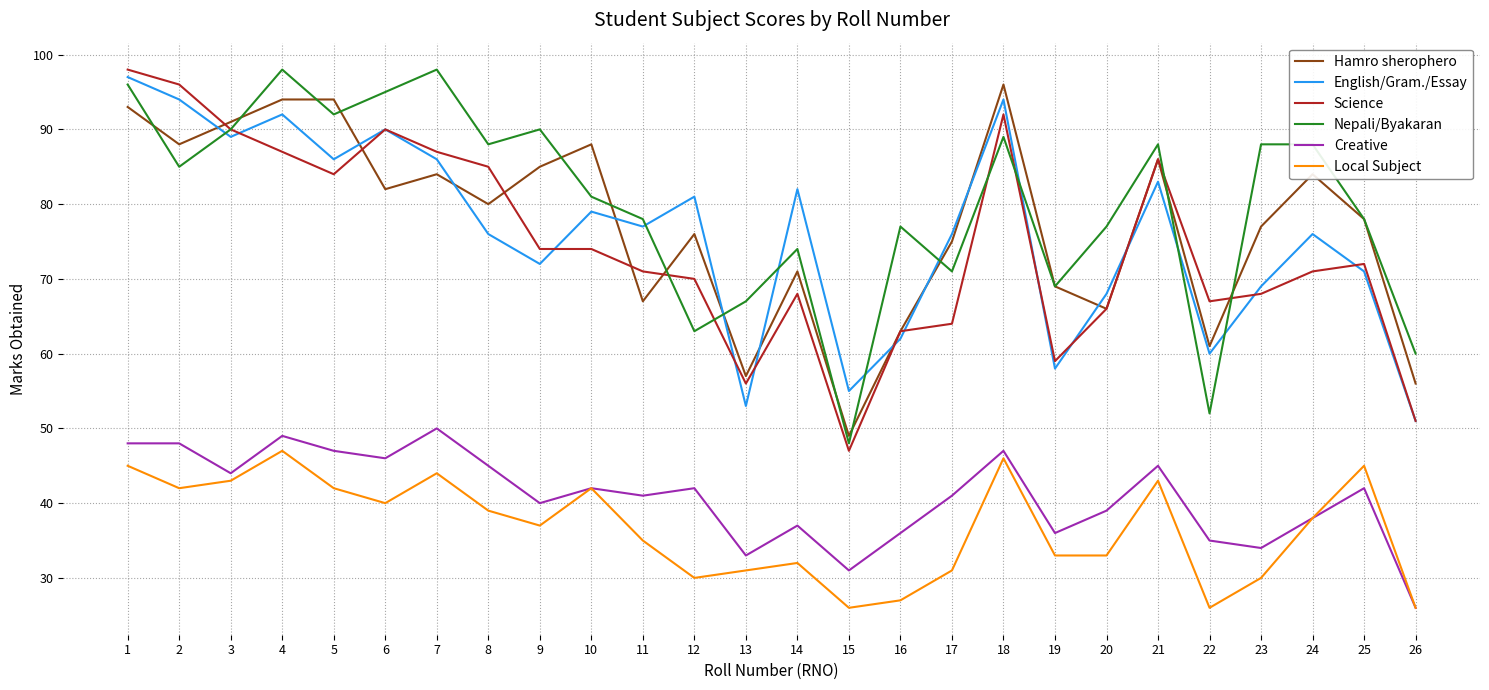

What is the spread (max minus min) of values at 23?

58